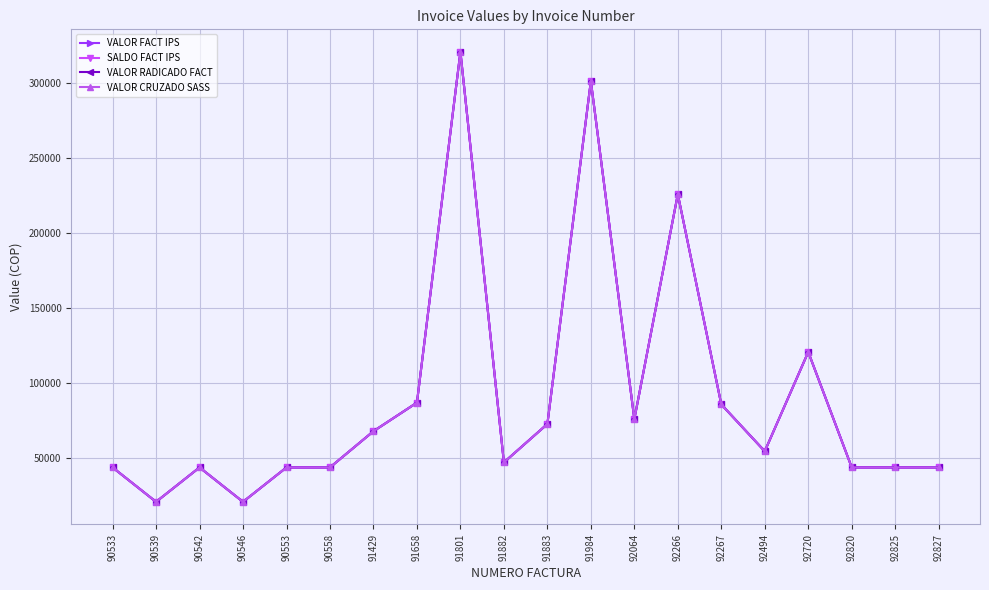

Is this an area chart (filled region under the line)?

No